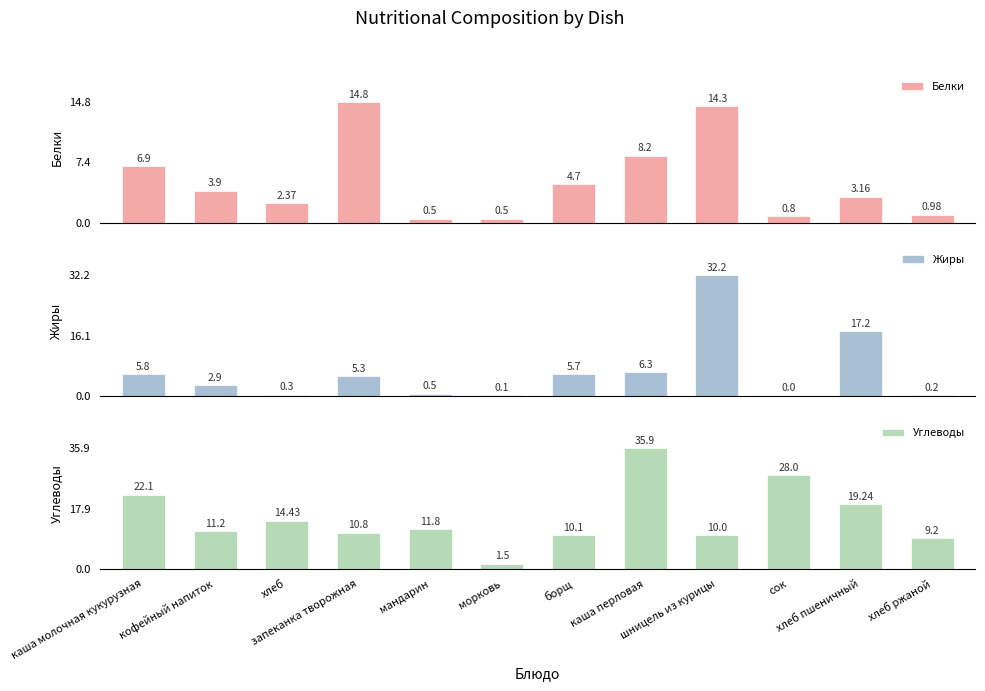

What is the label of the 10th bar from the right?

хлеб